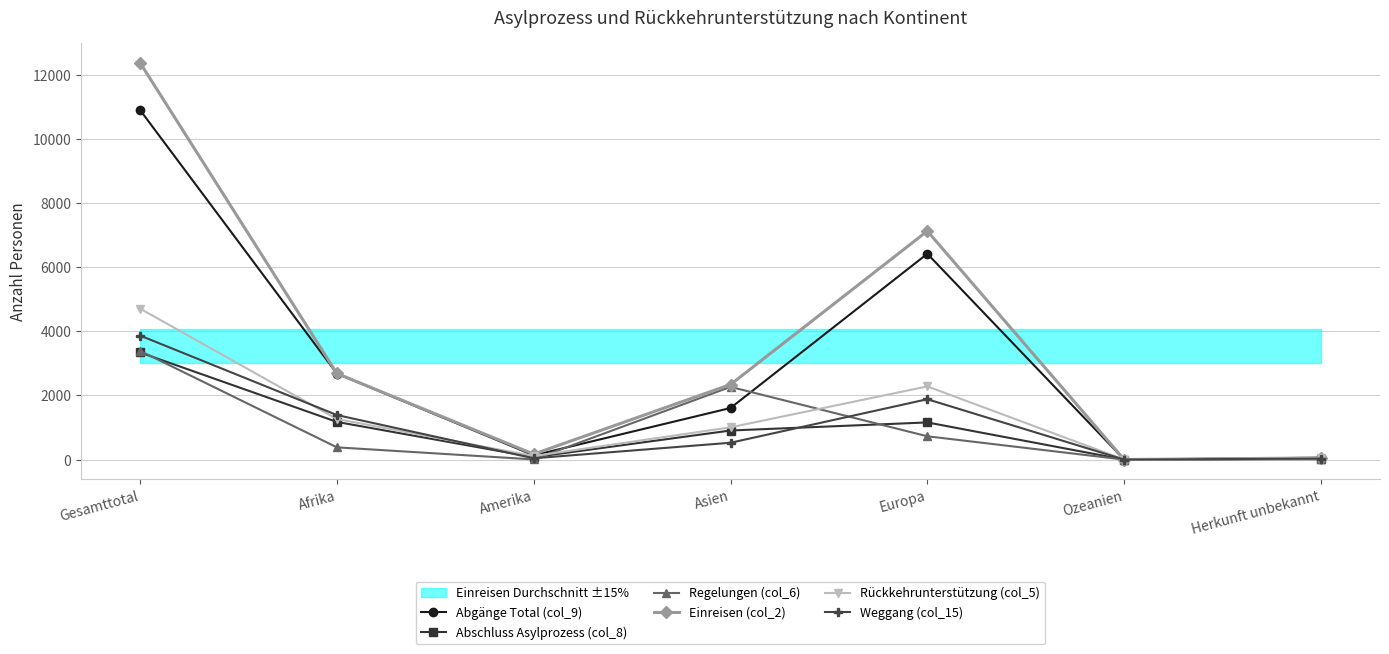

True or false: Rückkehrunterstützung (col_5) and Abschluss Asylprozess (col_8) cross at least once.

False